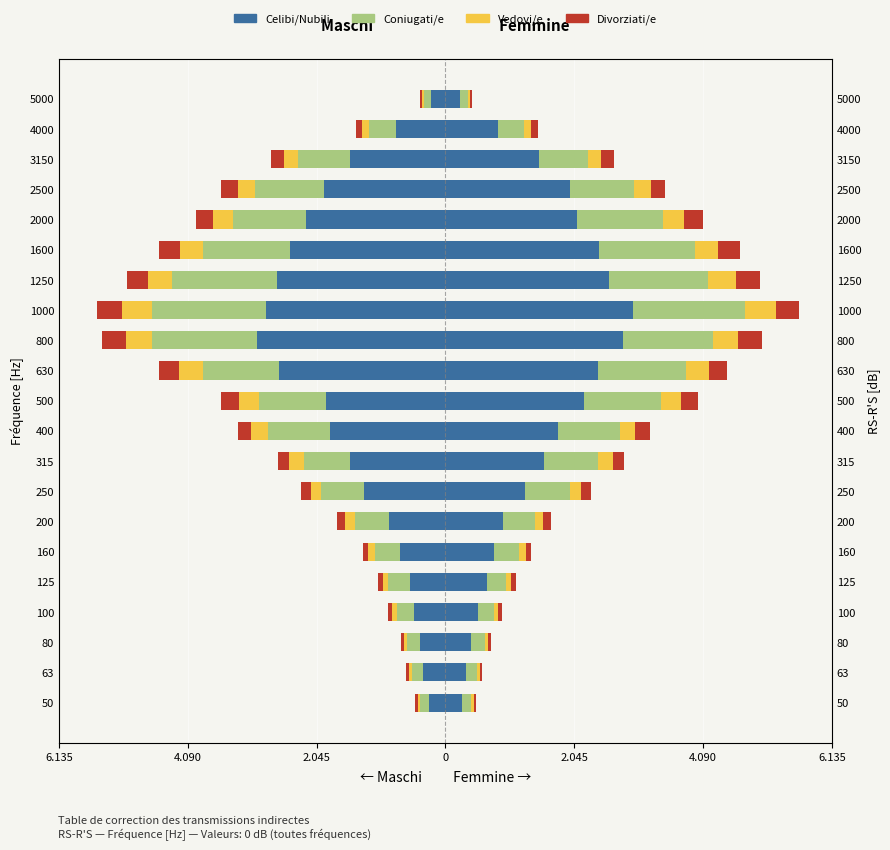

What is the value of the Coniugati/e bar at the 19th from the left?

-829.9